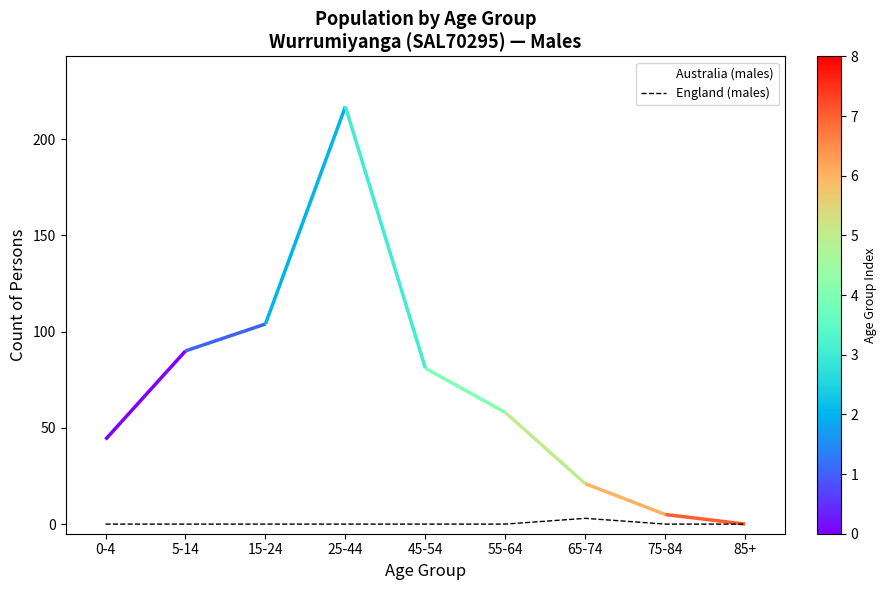

True or false: England (males) and Australia (males) intersect in this chart.

False